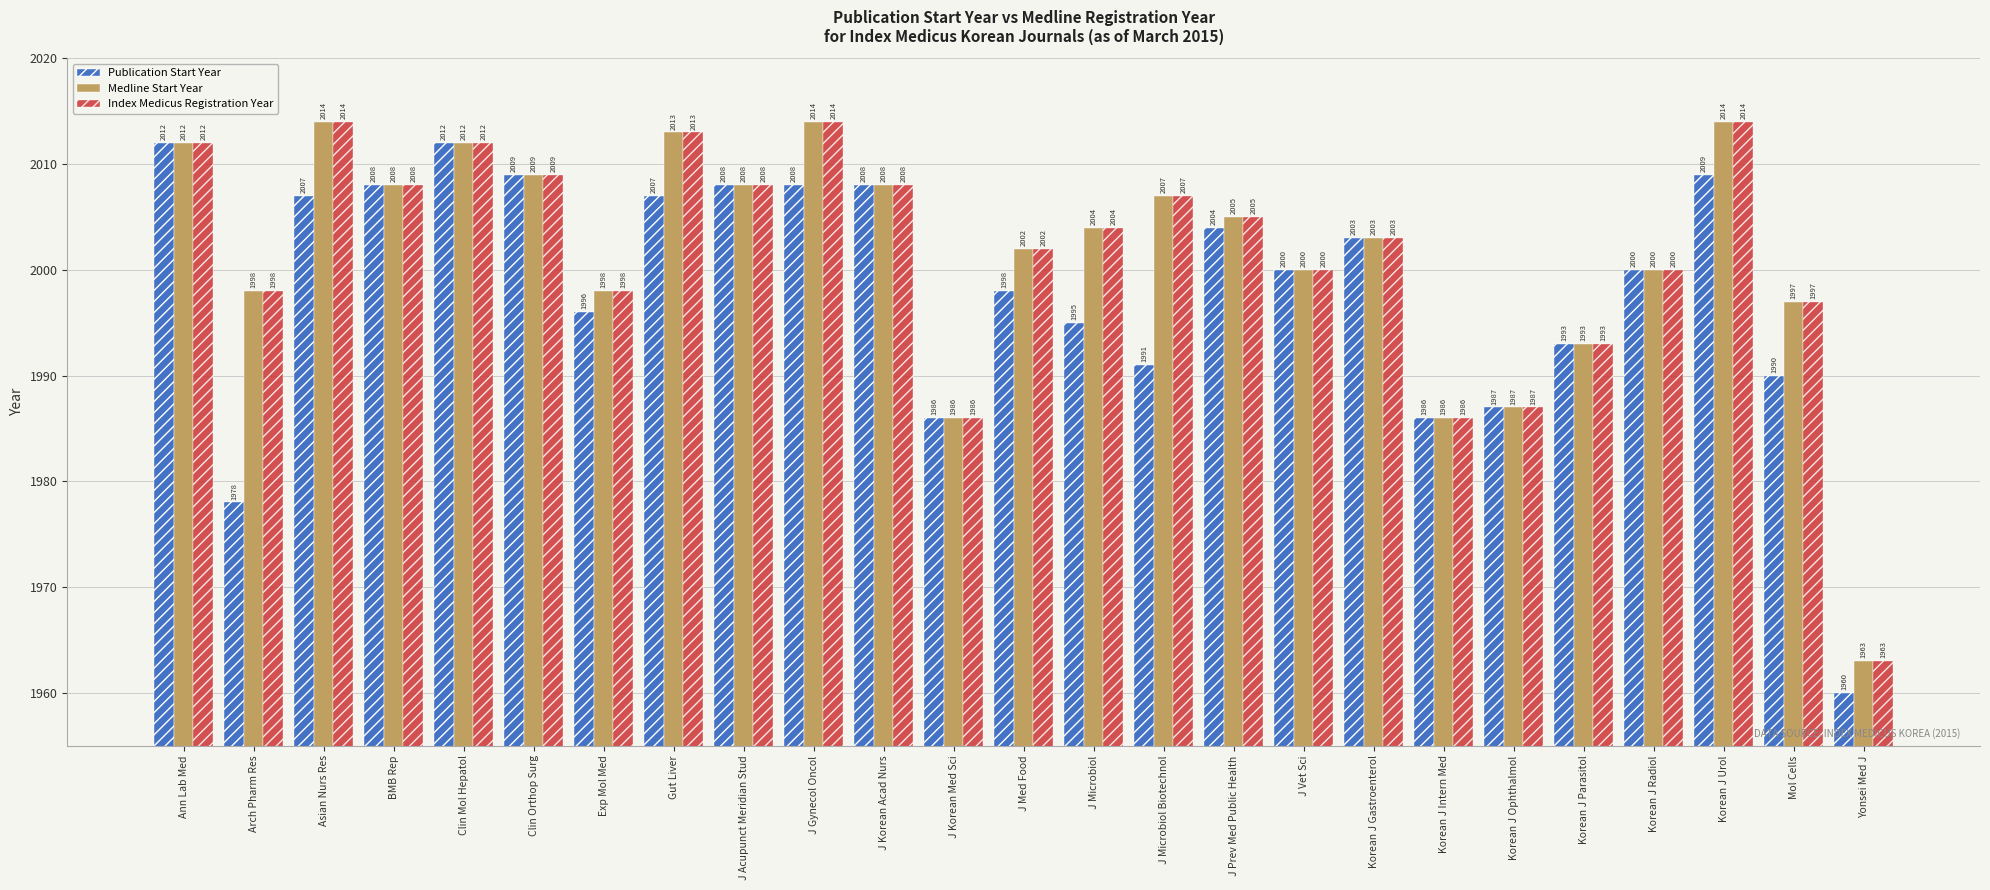

At how many categories does at least one series exceed 1970?

24